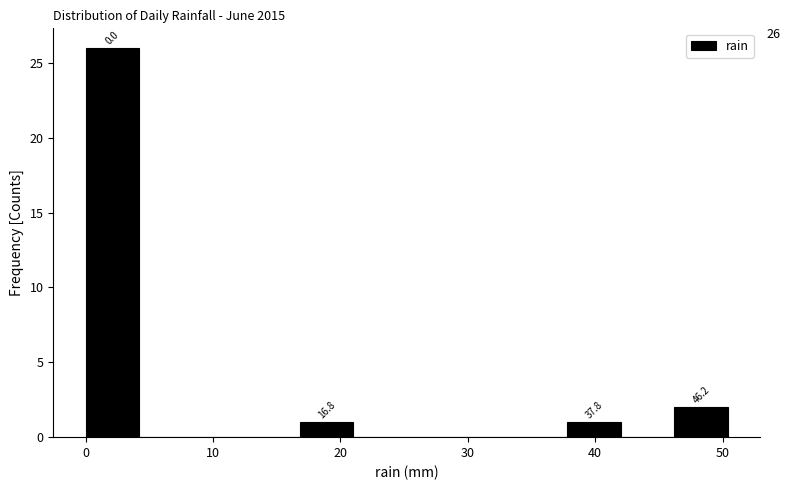

Which range on the x-axis has the tallest bar?

0.0 to 4.2